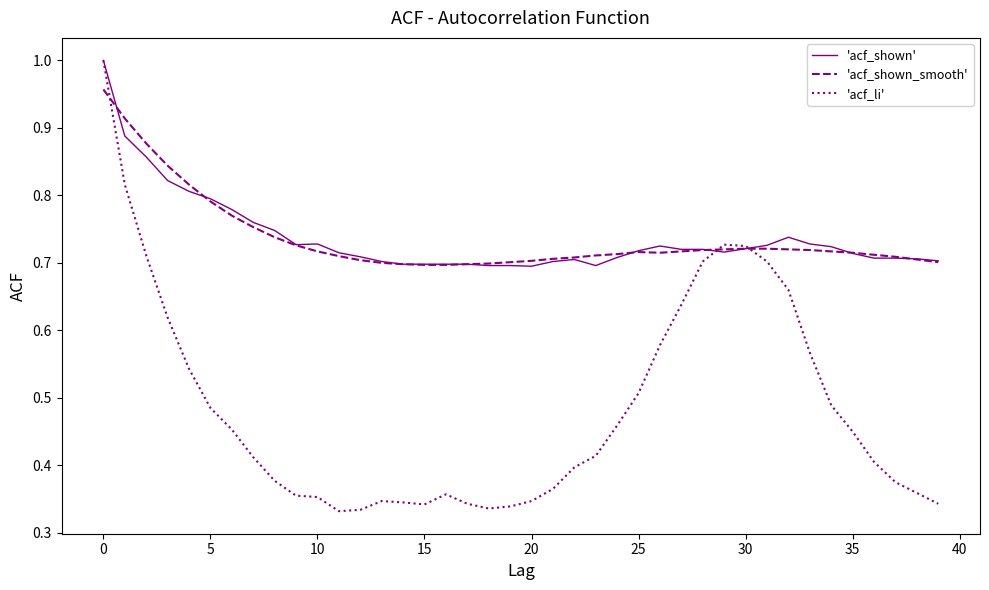

Which series has the largest range (max minus min)?

'acf_li'